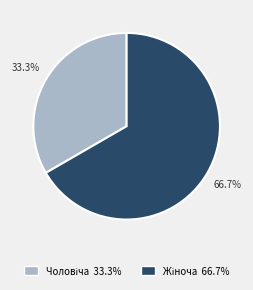

Does any single category account for the majority?

Yes